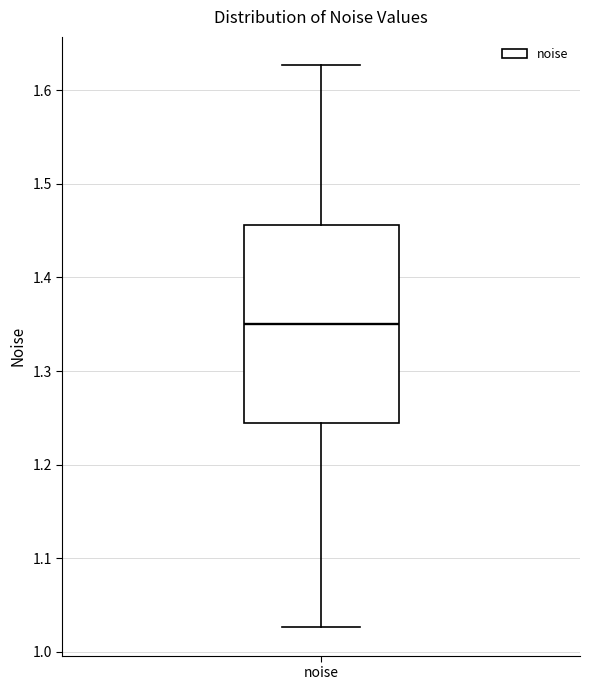

Where does the lower whisker of the box for noise end on the y-axis? The values are not printed on the chart, so give them approximately, as read against the axis.

1.03